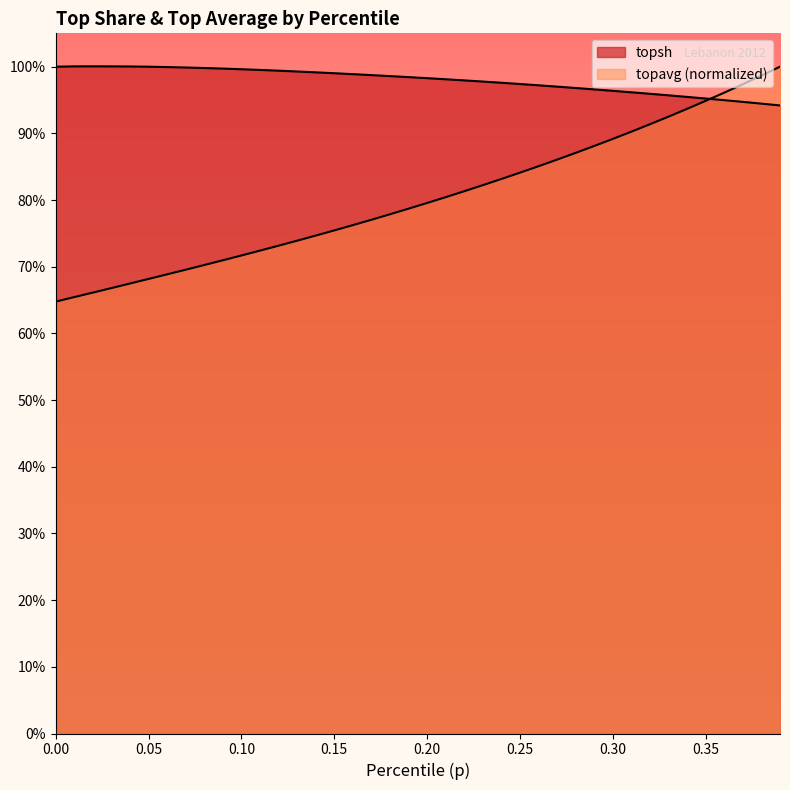

True or false: topsh has more than 2 interior local peaks.

False